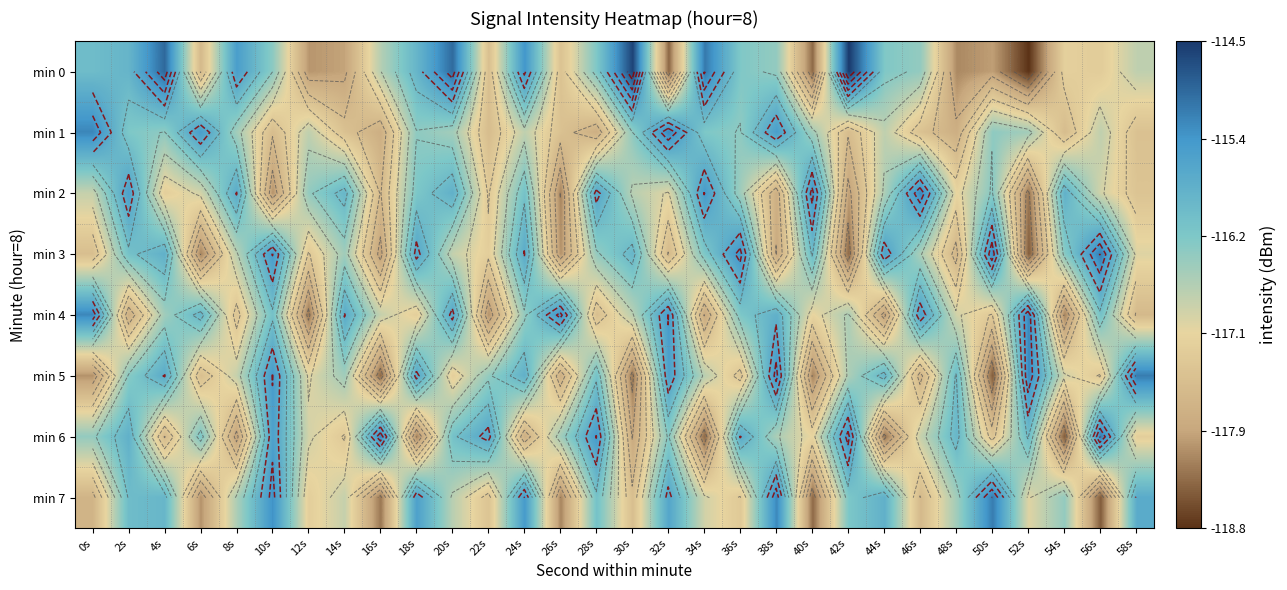

How many data points in min 7 are above -116?

9